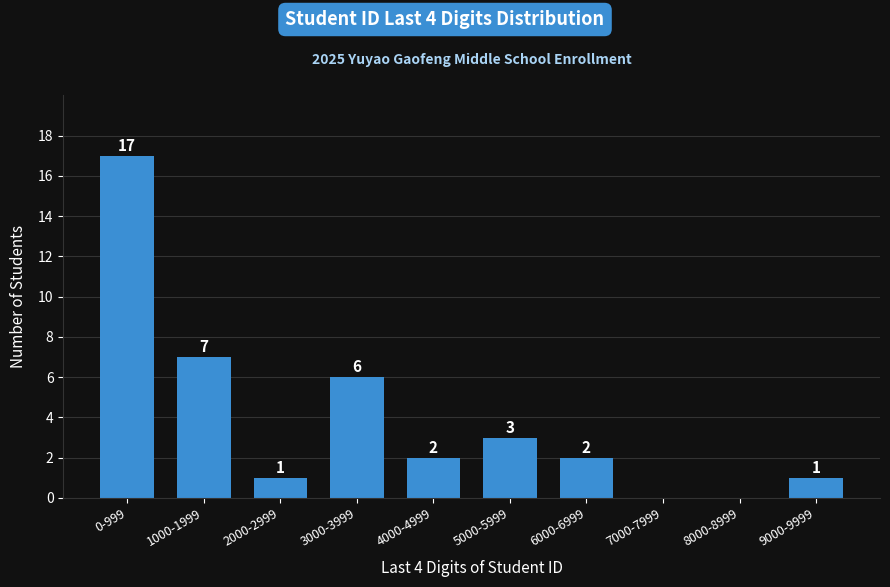

Reading left to right, transcribe all the data shown in this chart.

0-999=17	1000-1999=7	2000-2999=1	3000-3999=6	4000-4999=2	5000-5999=3	6000-6999=2	7000-7999=0	8000-8999=0	9000-9999=1